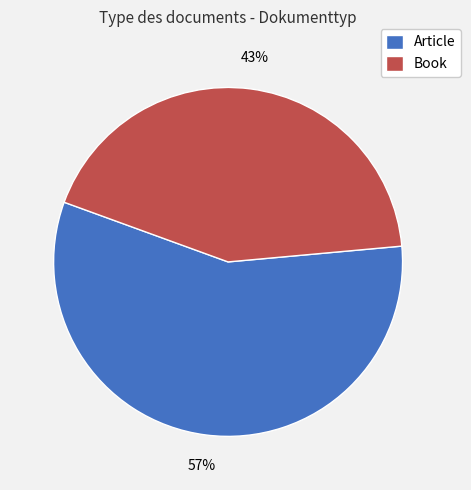

To the nearest percent, what is the combined percentage of Book and Article?

100%